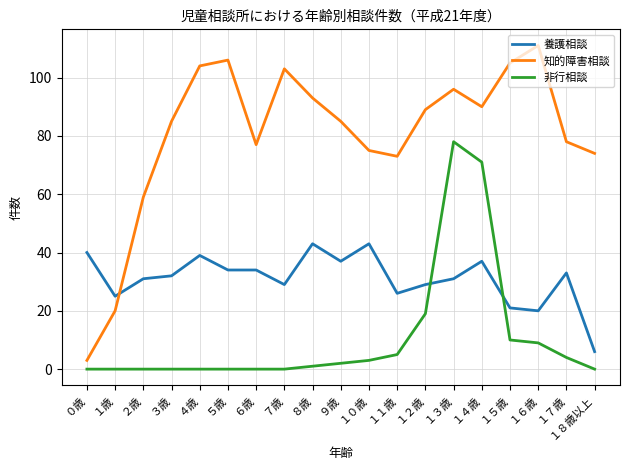

True or false: 非行相談 and 知的障害相談 intersect in this chart.

False